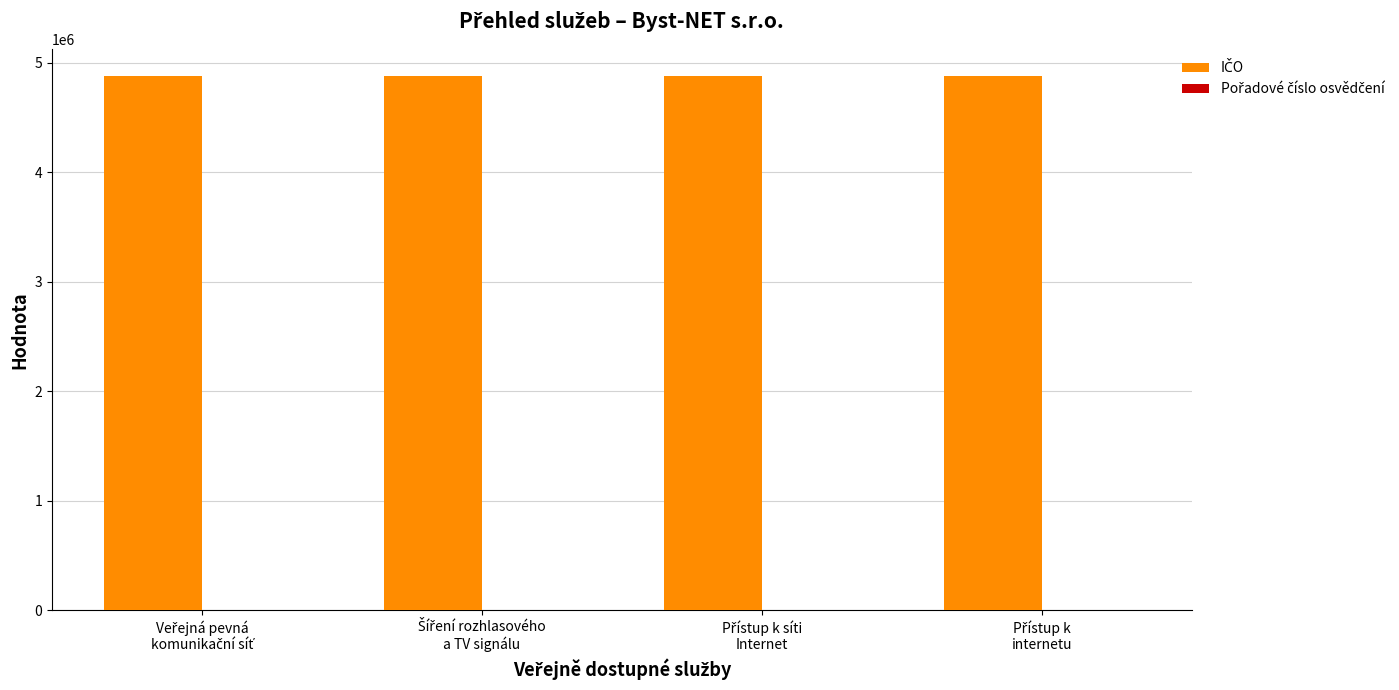

What is the maximum value shown in the chart?

4884566